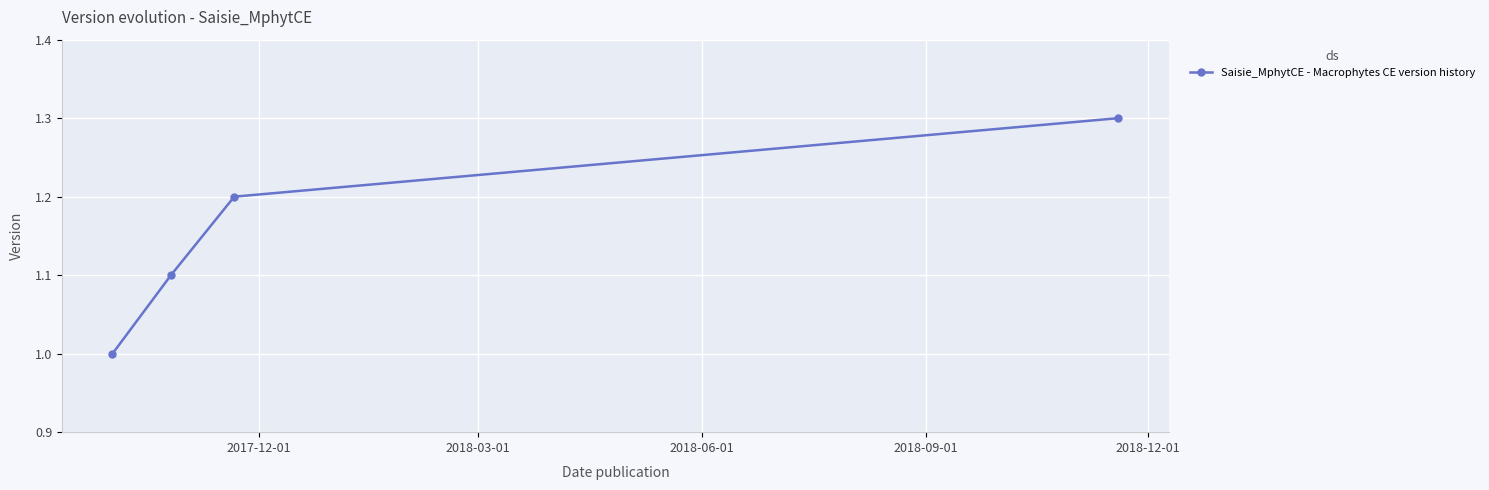

Reading right to left, extract all data points from this chart.

1.3	1.2	1.1	1.0